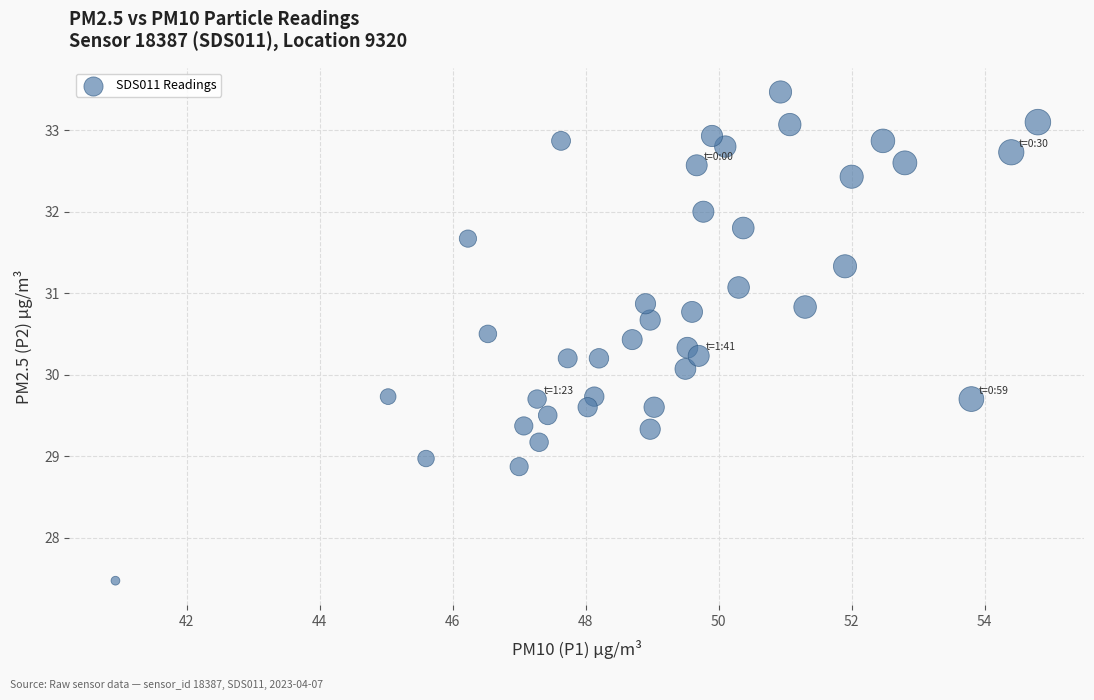

What is the range of Y values (max minus min)?

6.0